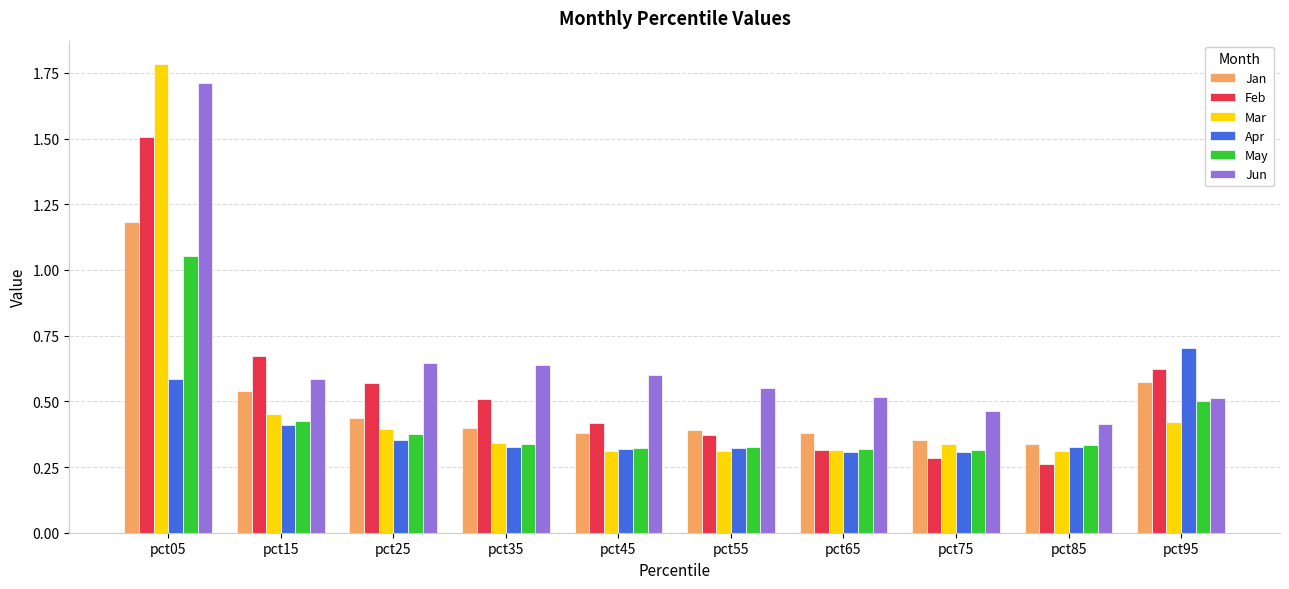

At which category is the sum across all series the highest?

pct05